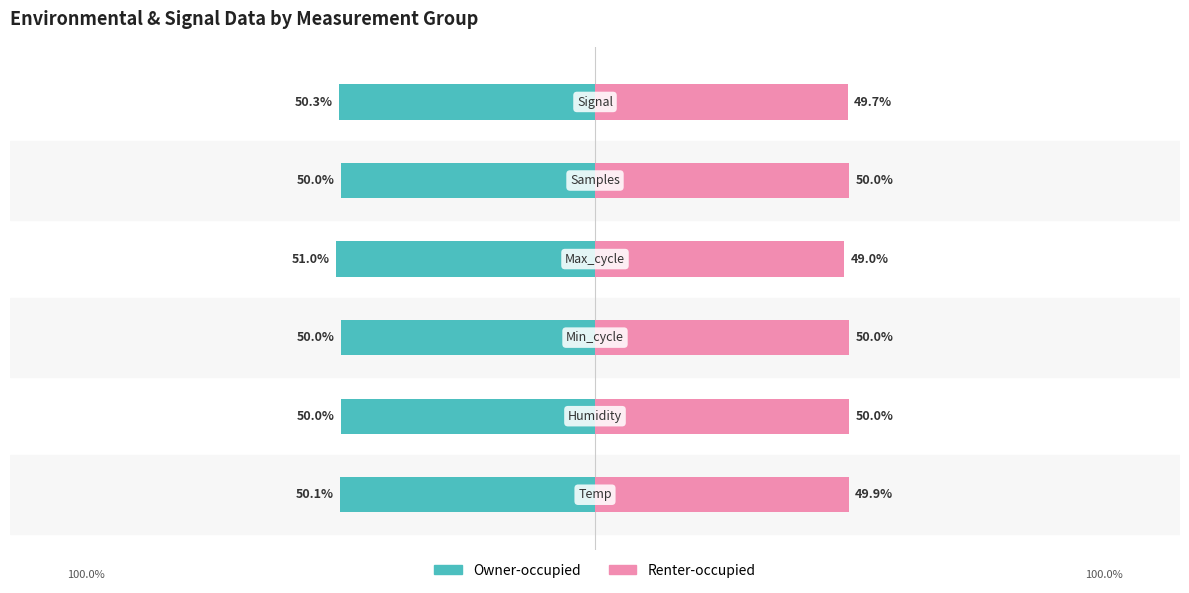

The value of Owner-occupied at 4 is -88.3. True or false?

False